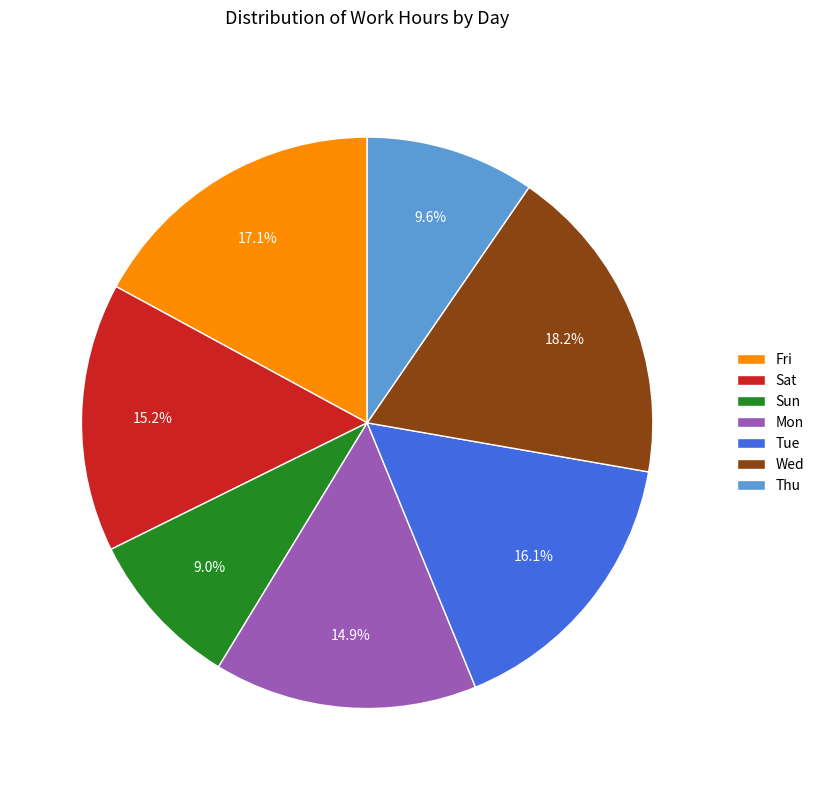

Which has a higher value, Thu or Sun?

Thu